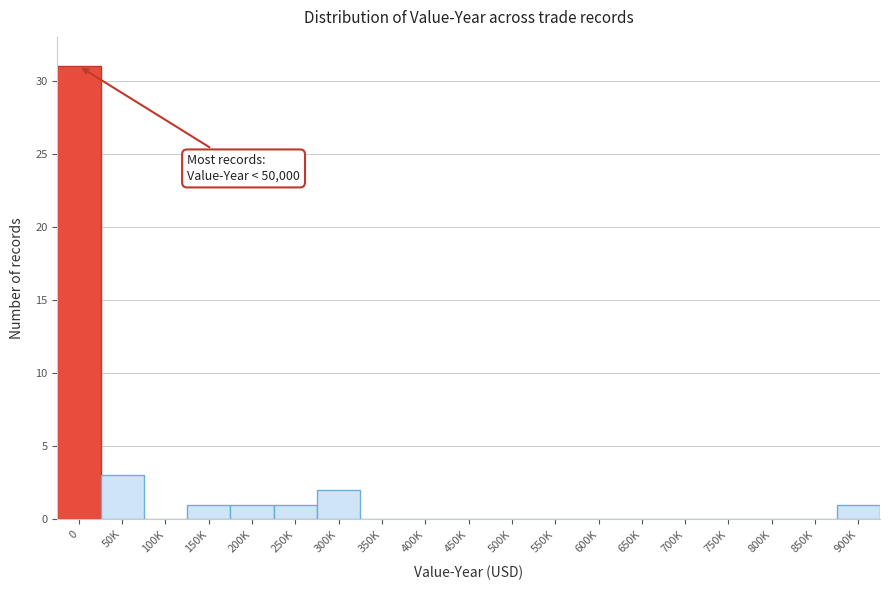

Reading right to left, extract all data points from this chart.

900K=1	850K=0	800K=0	750K=0	700K=0	650K=0	600K=0	550K=0	500K=0	450K=0	400K=0	350K=0	300K=2	250K=1	200K=1	150K=1	100K=0	50K=3	0=31